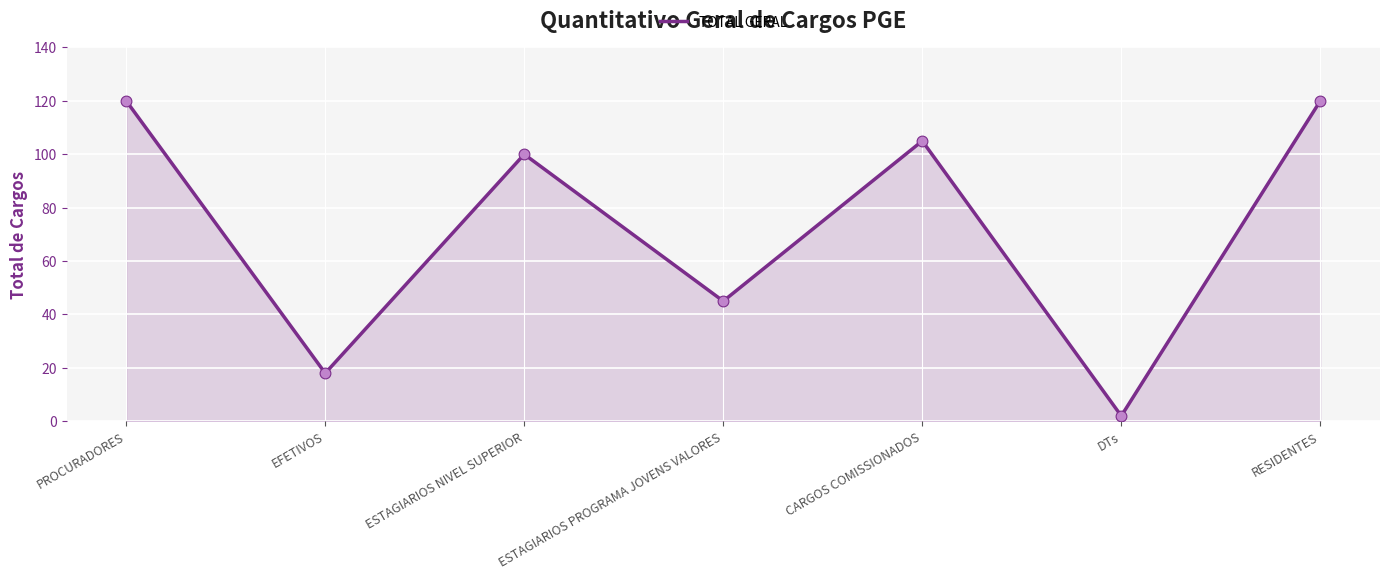

What is the ratio of the value at ESTAGIARIOS NIVEL SUPERIOR to the value at DTs?

50.0